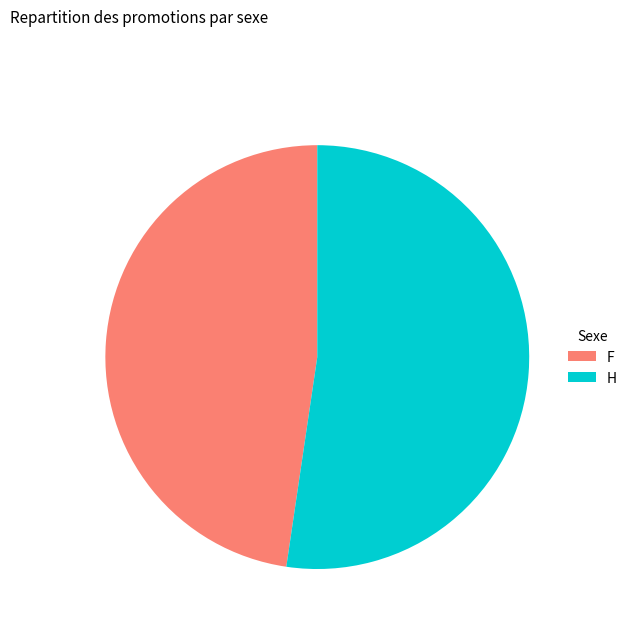

Rank the categories by value from highest to lowest.

H, F